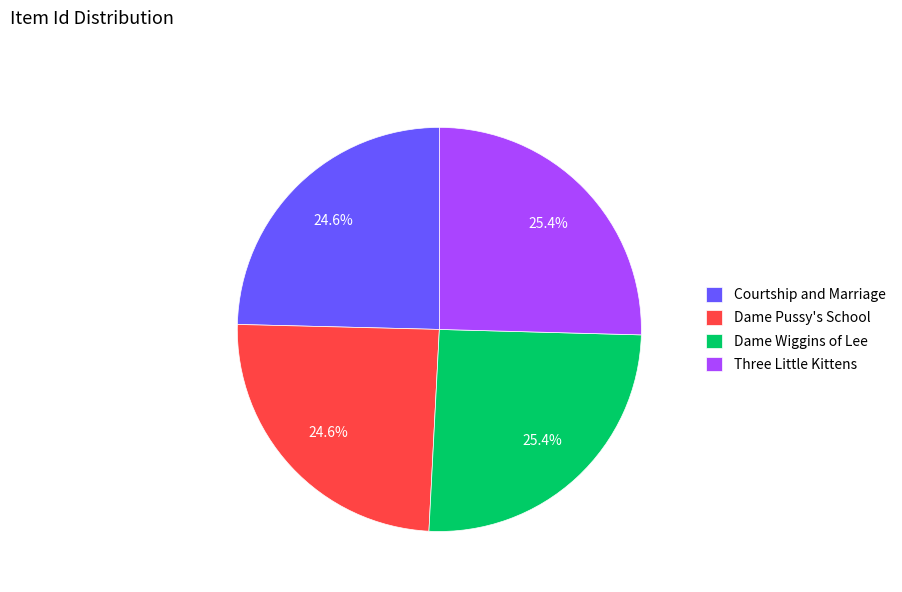

Combined, what portion of the pie is Dame Pussy's School and Three Little Kittens?

50.0%